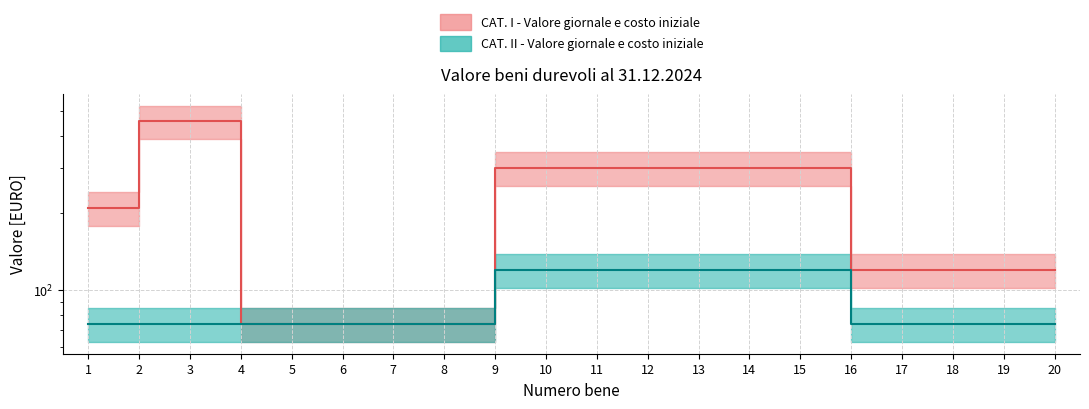

The CAT_II_value series shows 74 at 7. True or false?

True